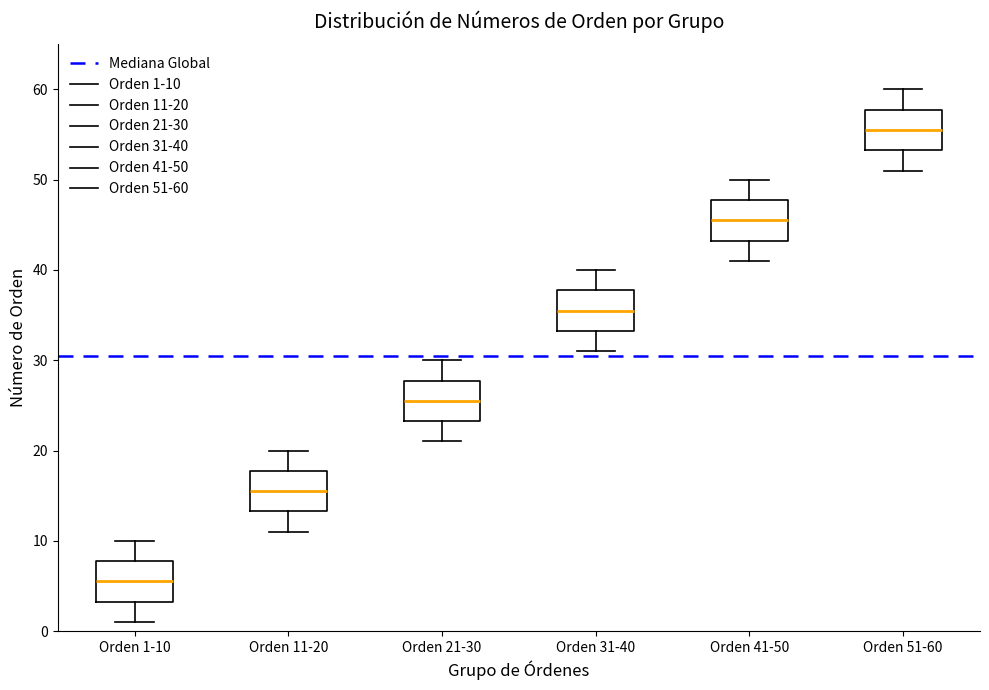

Where is the upper edge of the box for Orden 1-10 on the y-axis? The values are not printed on the chart, so give them approximately, as read against the axis.

8